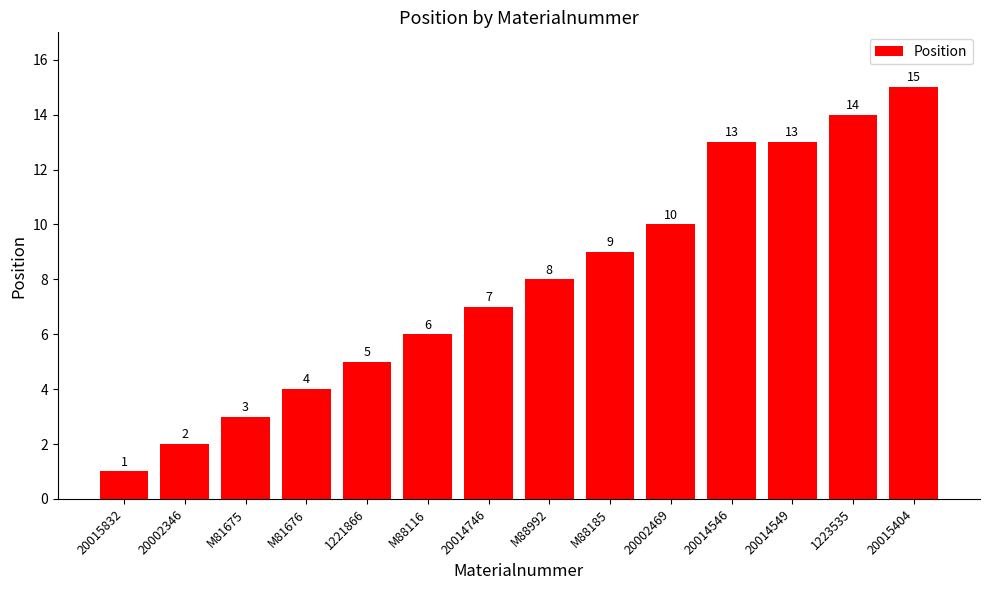

What is the value of the 14th bar from the left?

15